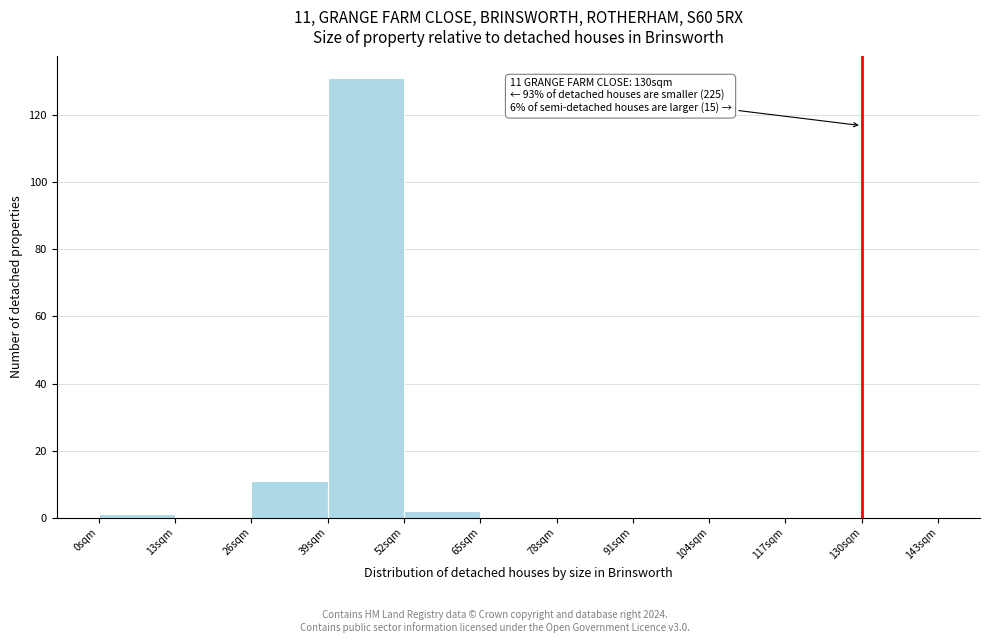

Over which range of the x-axis is the bar tallest?

39 to 52